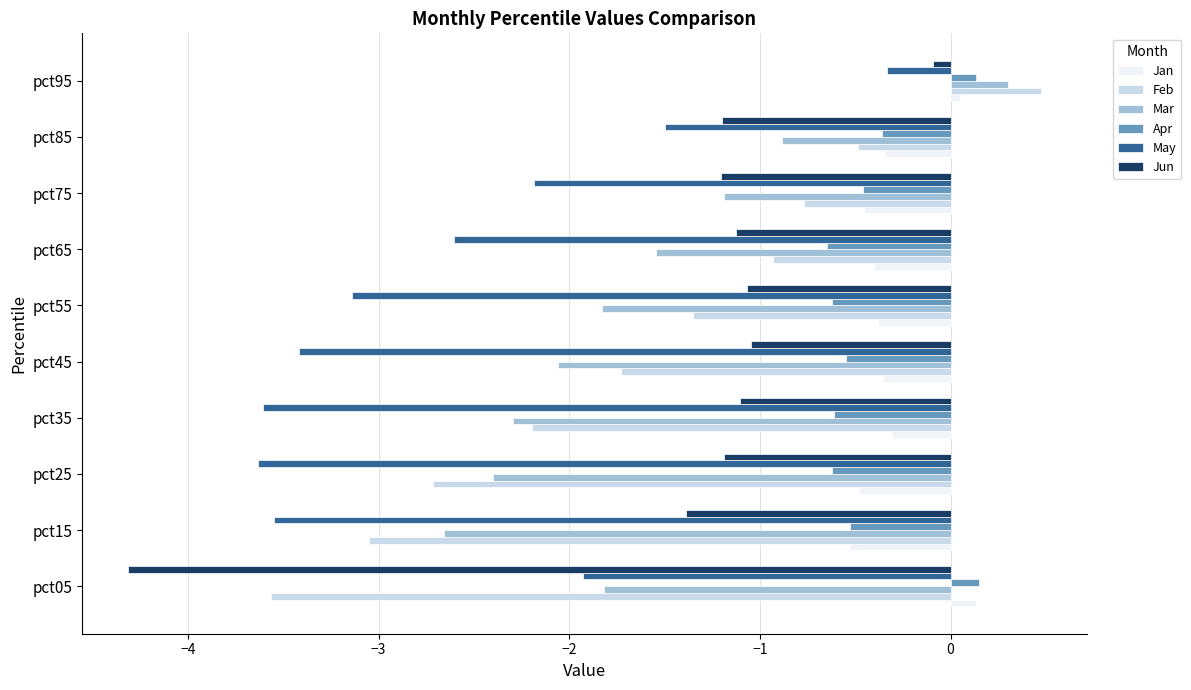

True or false: Mar has a value of -2.1 at pct65.

False